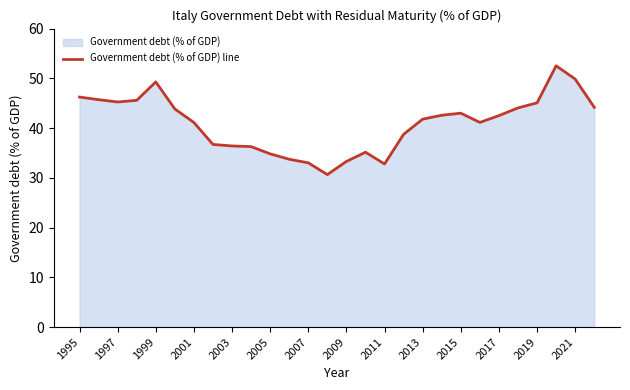

At which label does the data first exceed 42?

1995